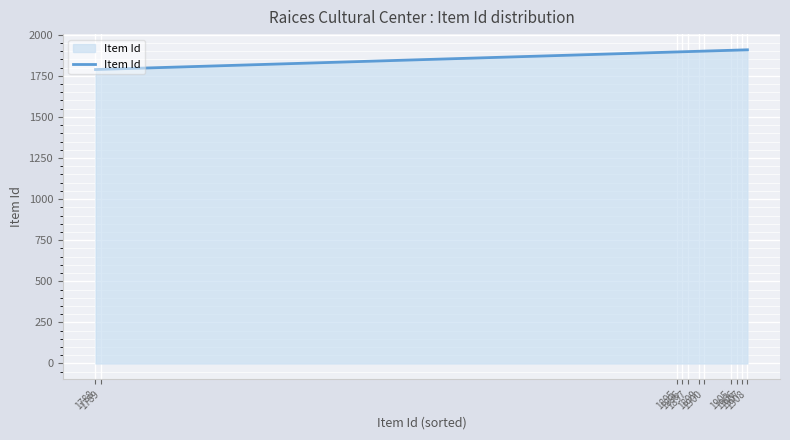

Which label corresponds to the largest value in the chart?

1908